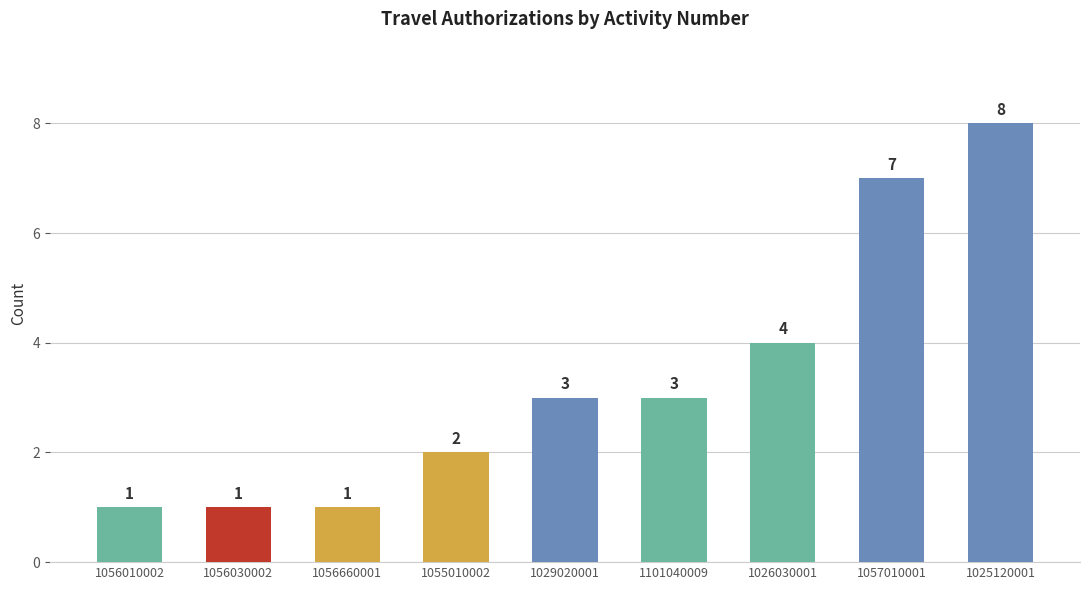

What is the greatest value displayed?

8